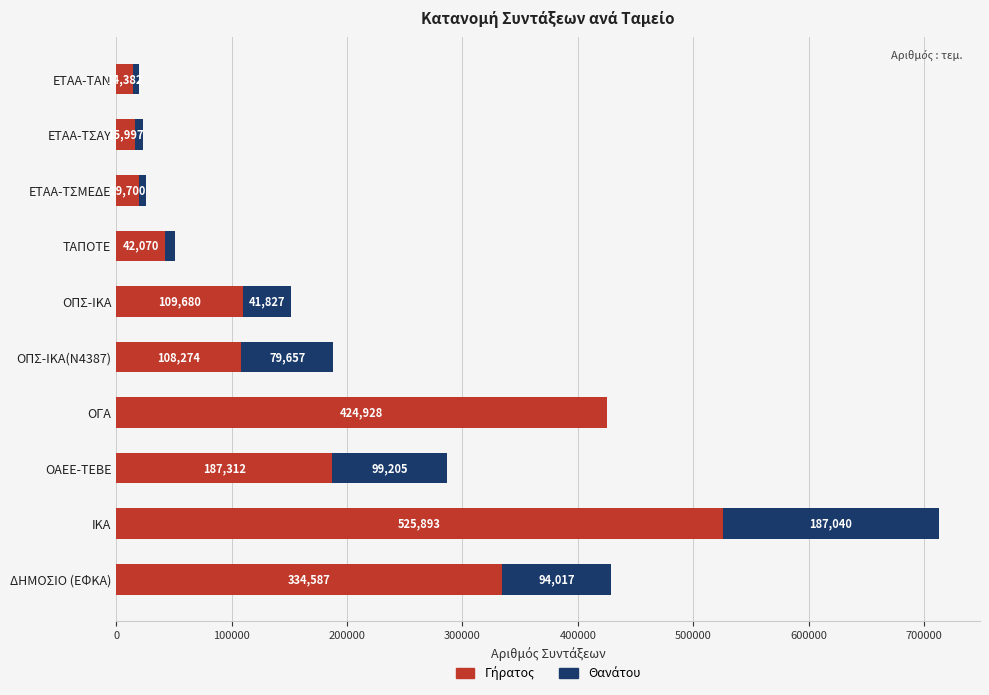

What is the total value across all series at ΤΑΠΟΤΕ?

51170